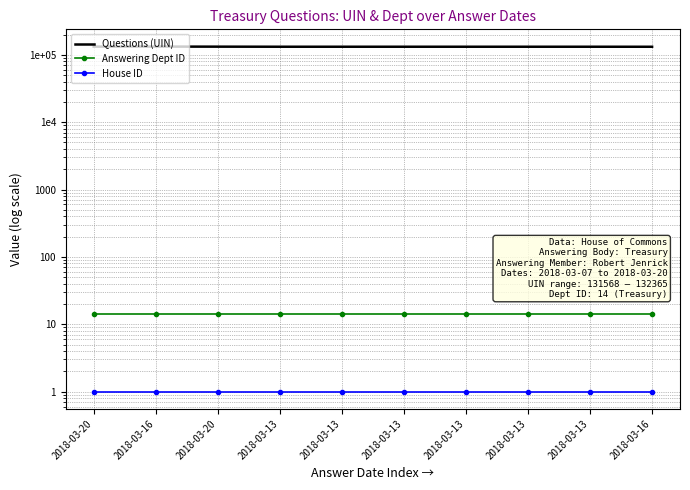

Reading left to right, what are all the values shown in this chart?

Questions (UIN): 132228	132365	132047	131680	131681	131682	131683	131684	131685	131568
Answering Dept ID: 14	14	14	14	14	14	14	14	14	14
House ID: 1	1	1	1	1	1	1	1	1	1